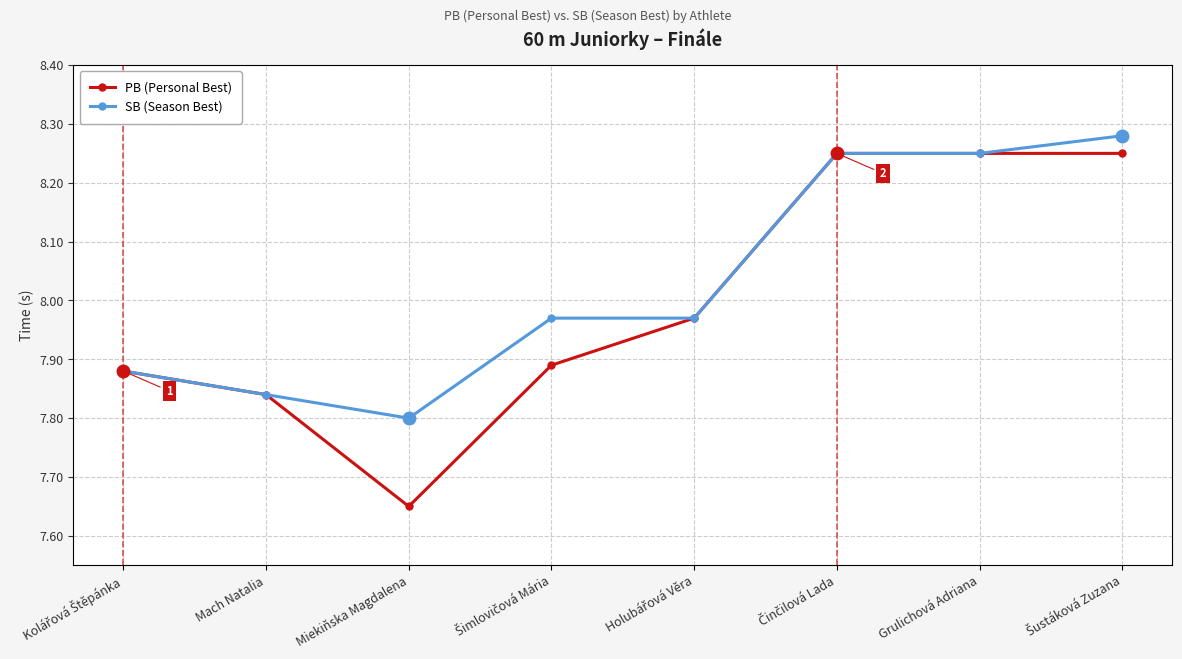

Where is PB (Personal Best) nearest to the value 7?

Miekiňska Magdalena